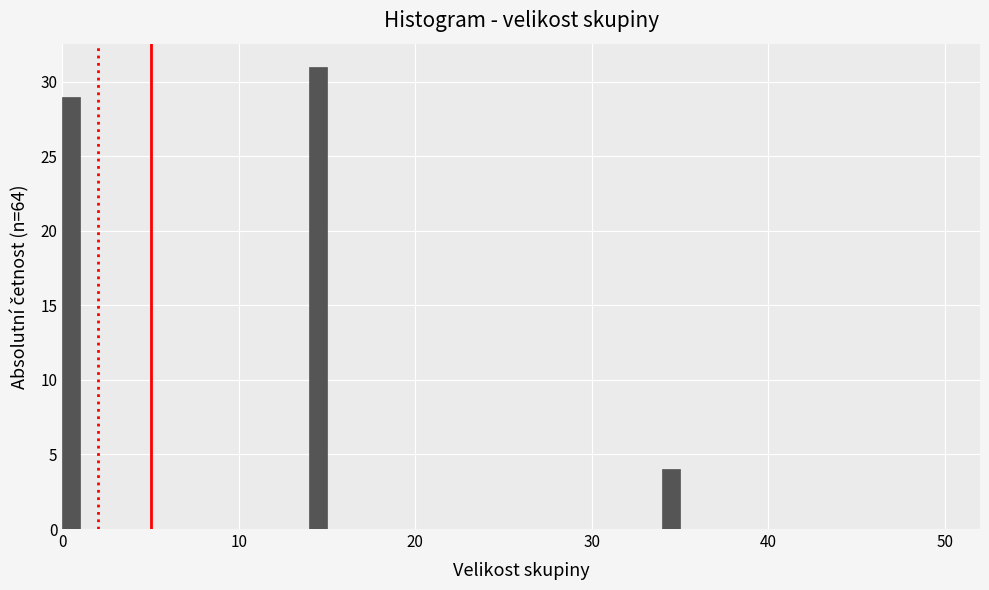

Around what value on the x-axis is the tallest bar? Give the approximate position of its centre, as read against the axis.

15